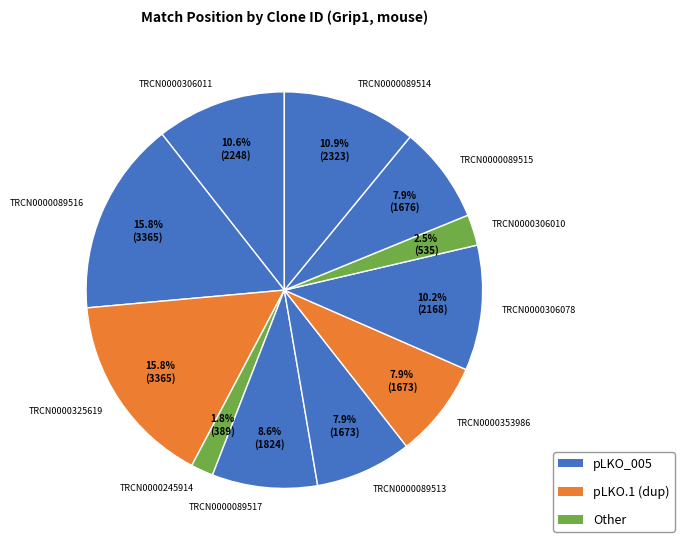

Approximately how many times larger is the value at TRCN0000089516 compared to TRCN0000353986?

2.0